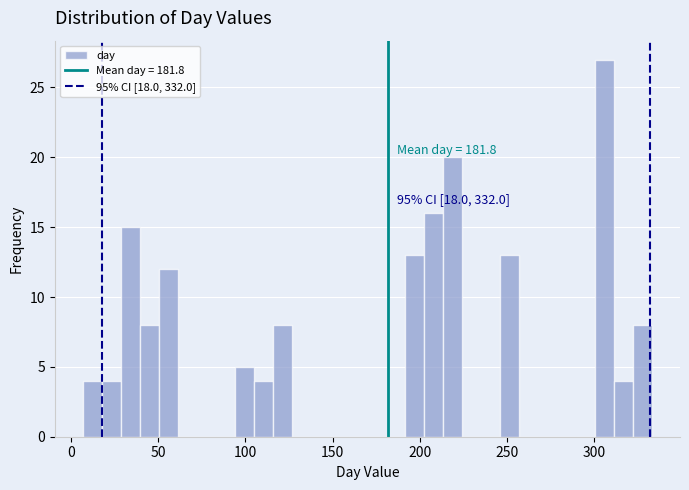

Around what value on the x-axis is the tallest bar? Give the approximate position of its centre, as read against the axis.

305